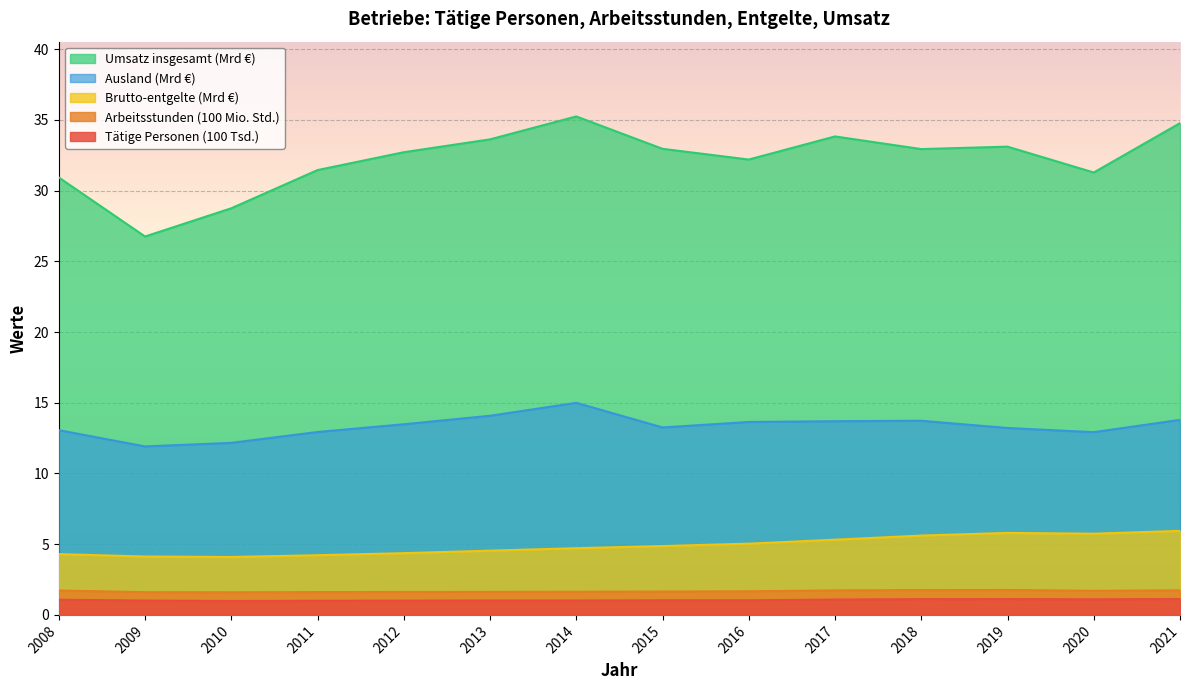

True or false: Ausland has a value of 4.4 at 2016.

False